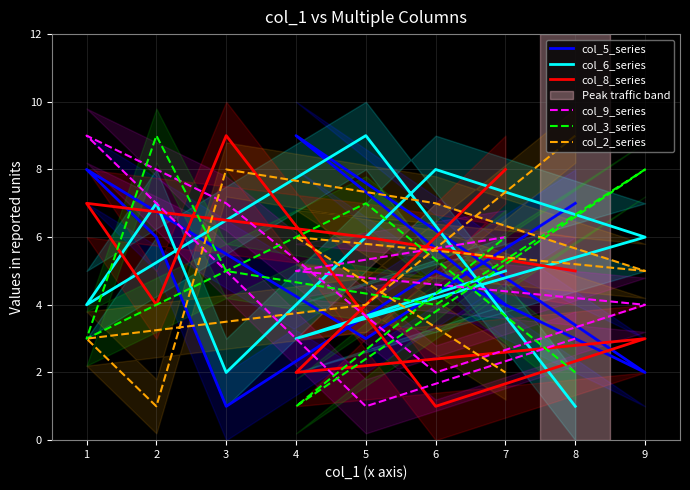

True or false: col_6_series and col_8_series cross at least once.

True